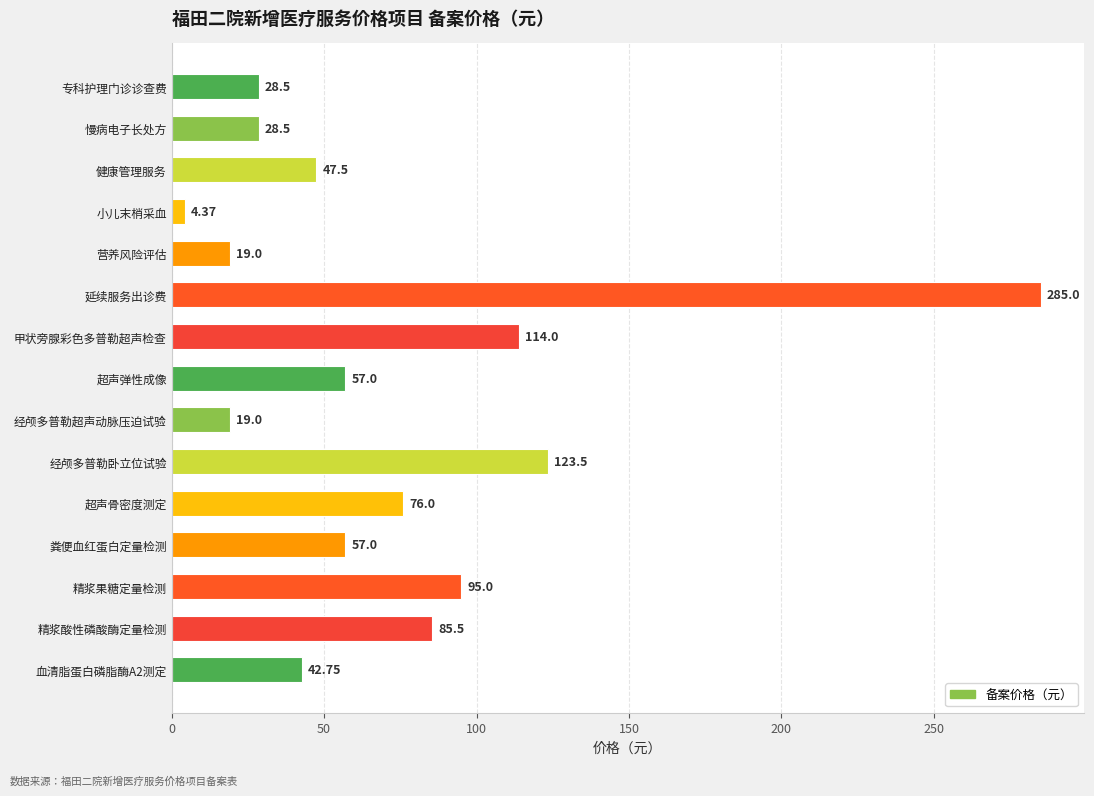

At which label is the value closest to 144?

经颅多普勒卧立位试验